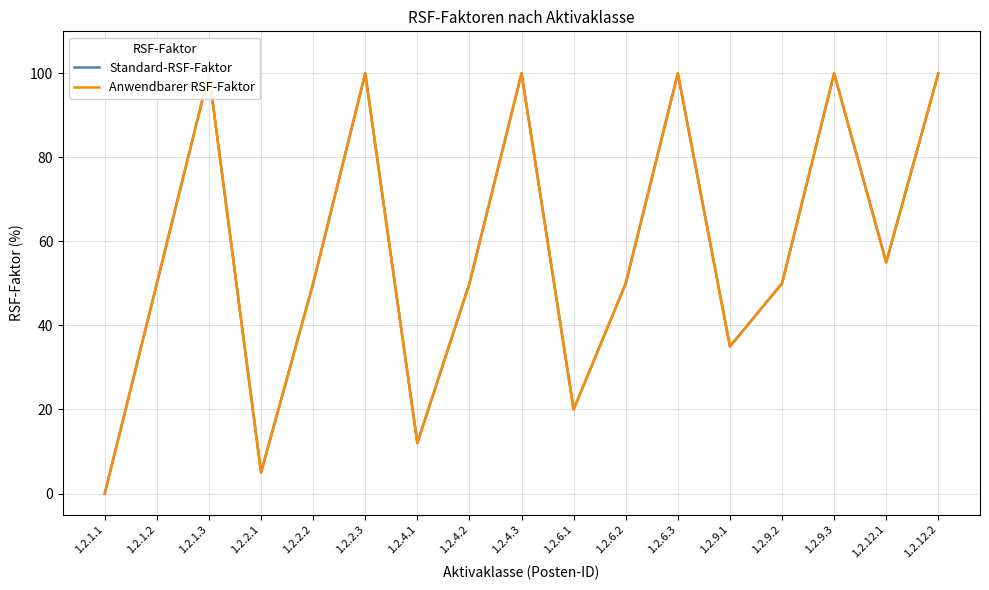

Which has a higher value, 1.2.1.2 or 1.2.2.1?

1.2.1.2